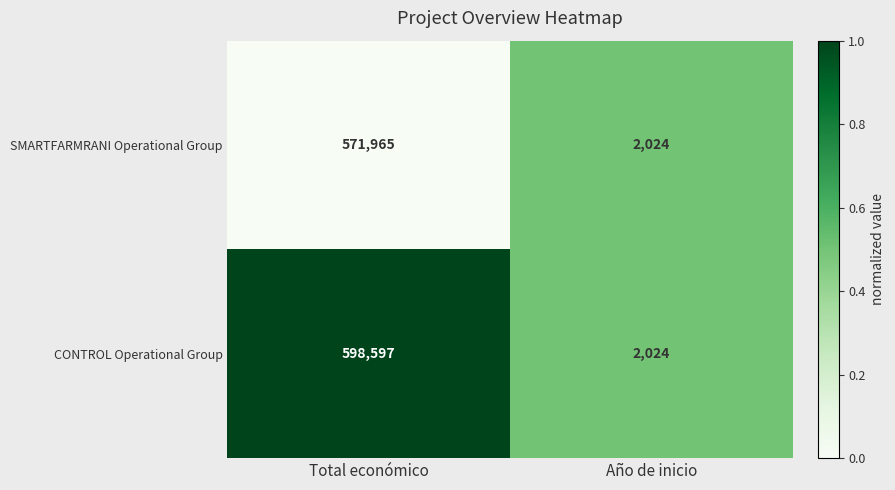

What is the difference between the highest and lowest values at Total económico?

26632